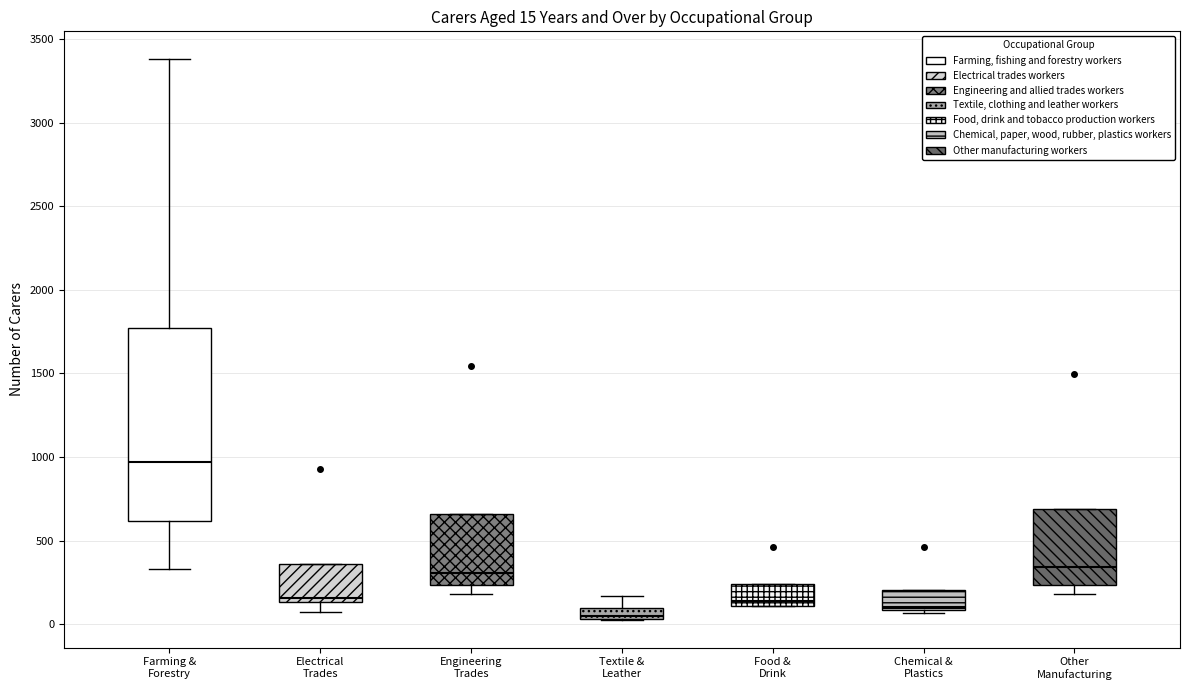

Comparing the boxes themselves (not the whiskers), which one is the tallest?

Farming & Forestry